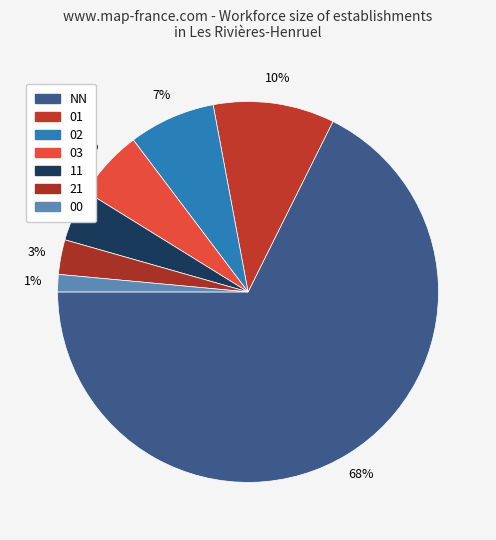

What is the largest slice in the pie chart?

NN